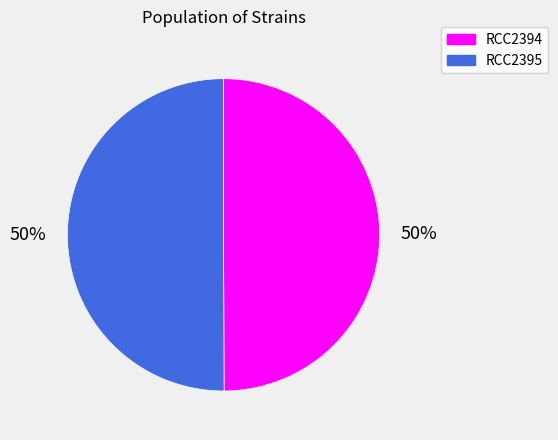

To the nearest percent, what portion does RCC2395 represent?

50%